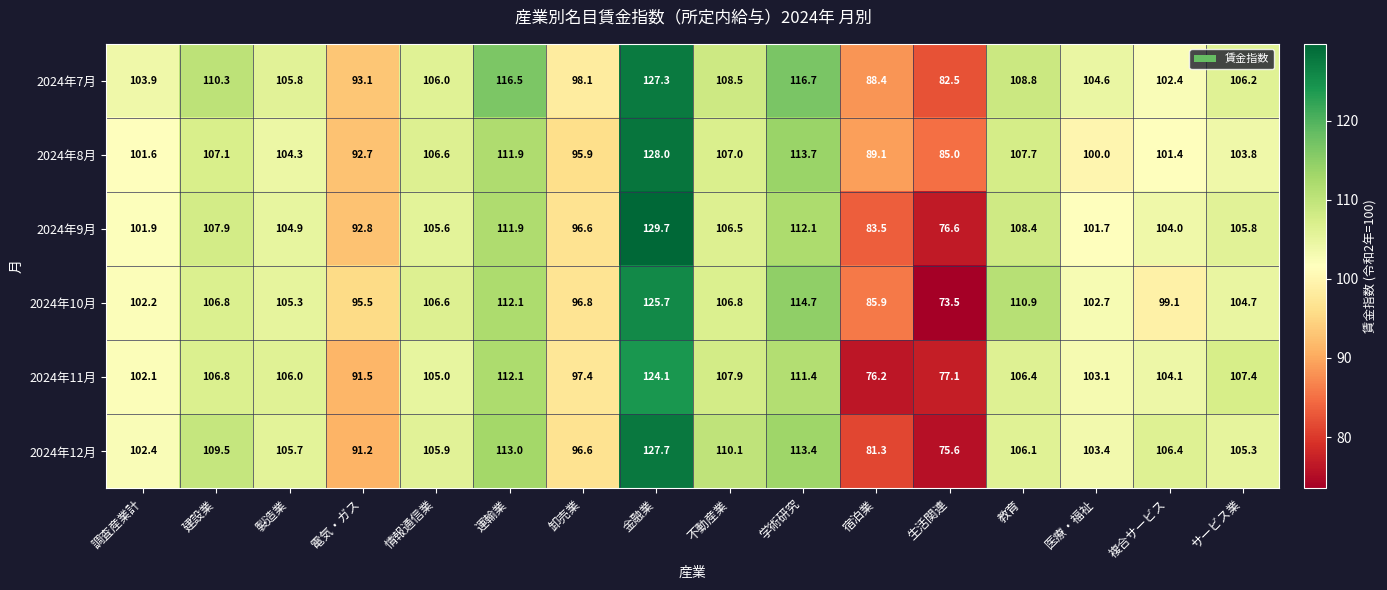

Between 電気・ガス and 宿泊業, which series saw the biggest shift?

2024年11月